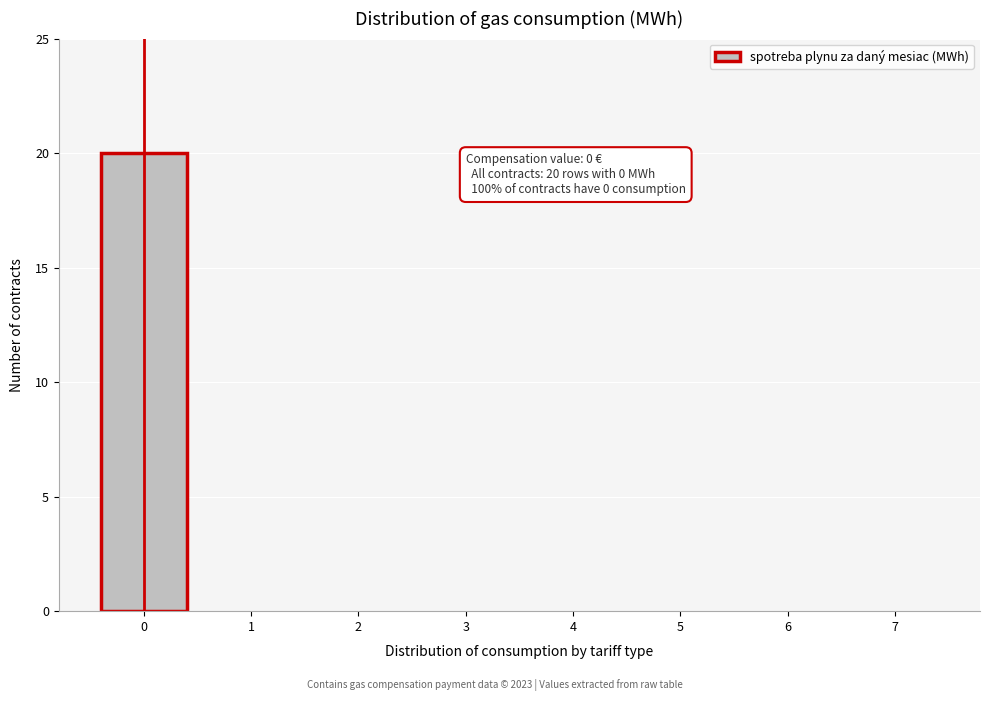

Reading left to right, list all the values displayed in this chart.

0=20	1=0	2=0	3=0	4=0	5=0	6=0	7=0